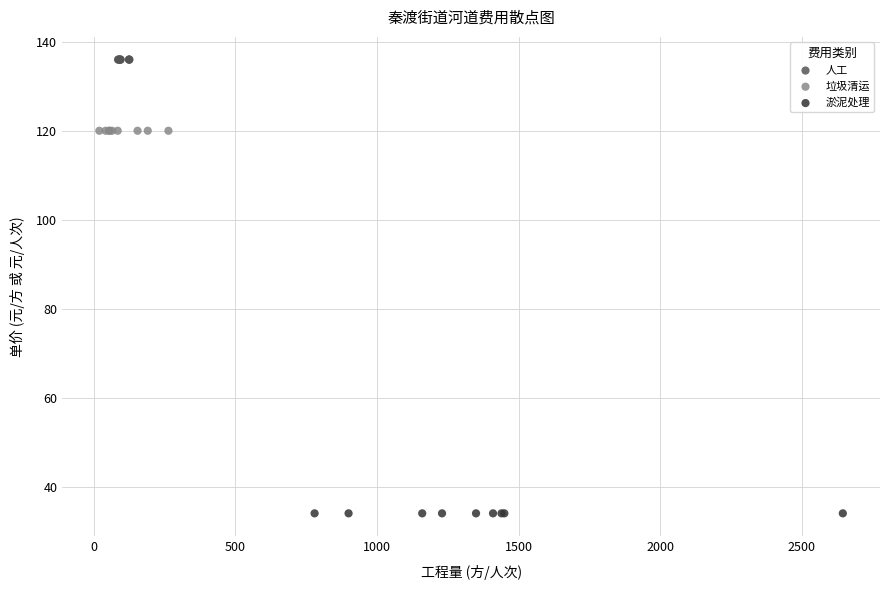

Which series contains the highest Y value?

人工